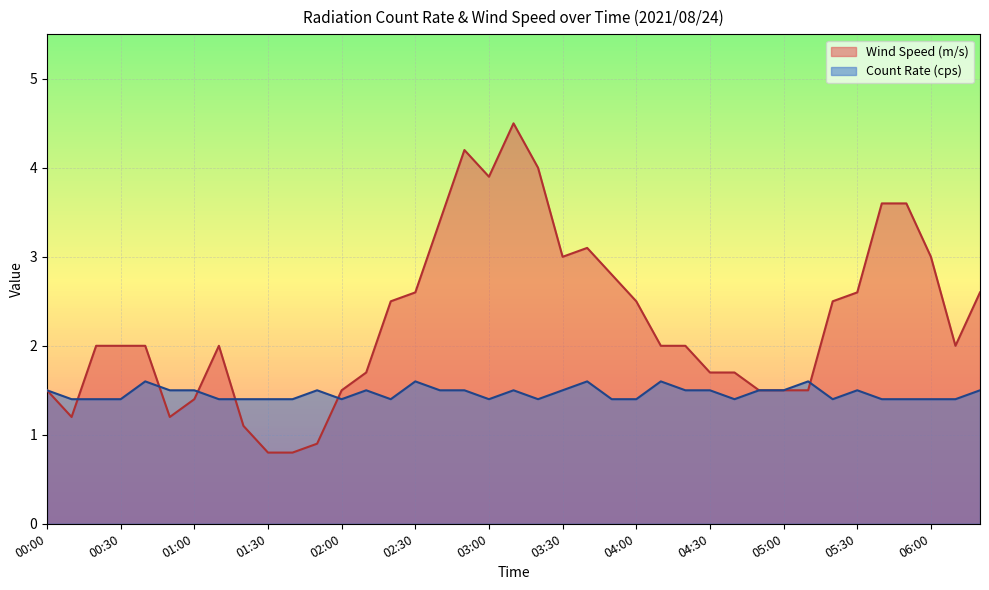

In Wind Speed (m/s), how many points are lower than both neighbors (excluding endpoints)?

5